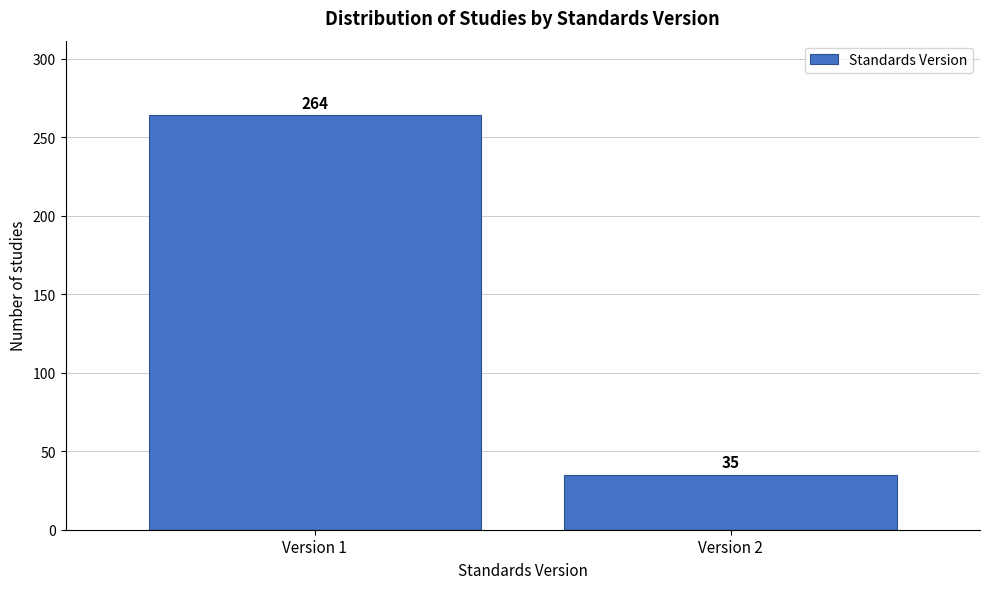

Reading left to right, what are all the values shown in this chart?

Version 1=264	Version 2=35